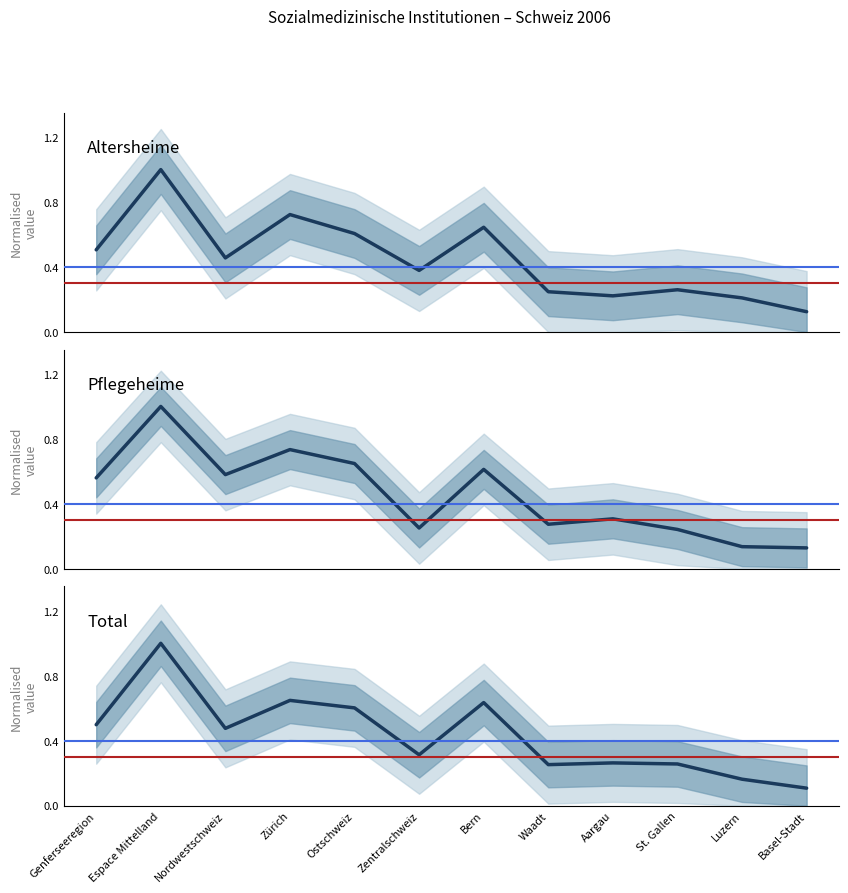

True or false: Pflegeheime and Altersheime cross at least once.

True